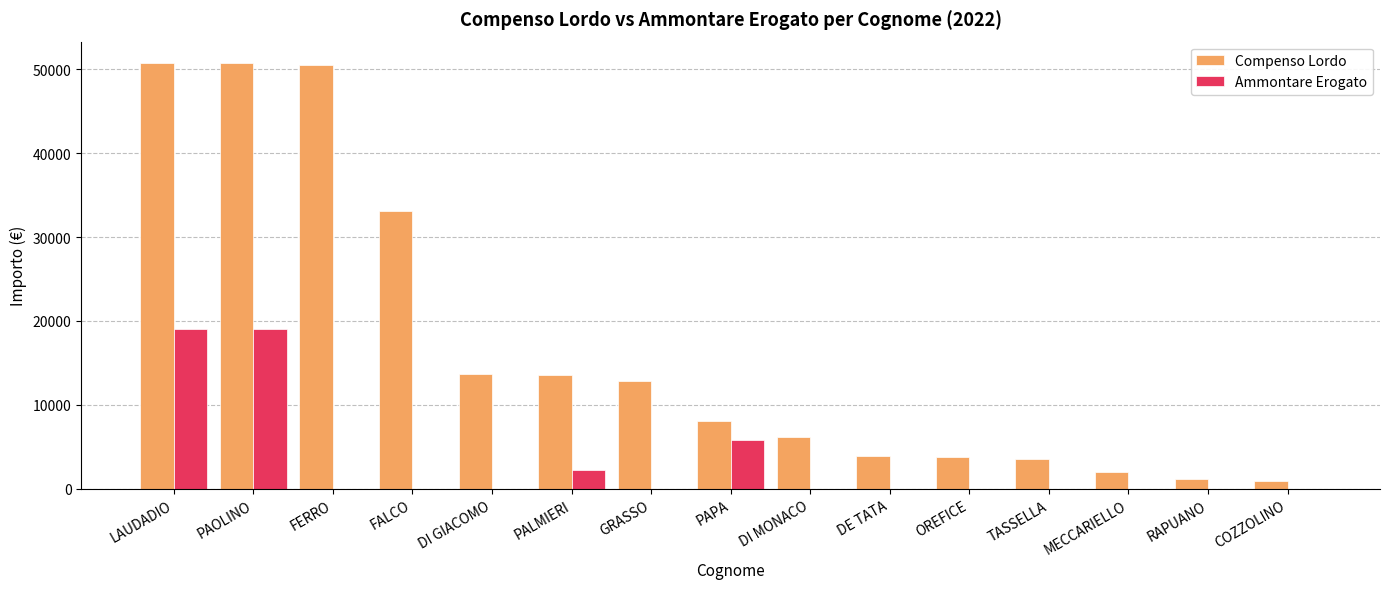

What is the sum of the Compenso Lordo values at PAPA and PALMIERI?

21633.3